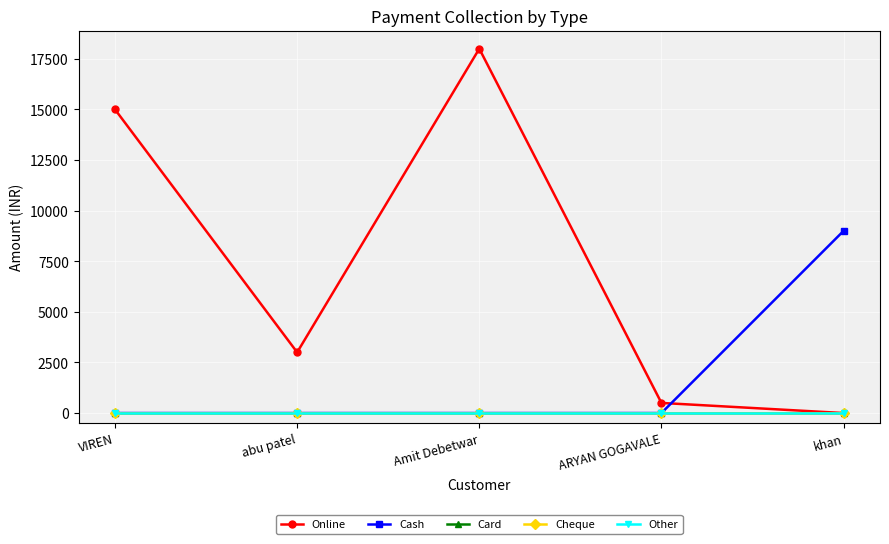

Which series has the largest range (max minus min)?

Online